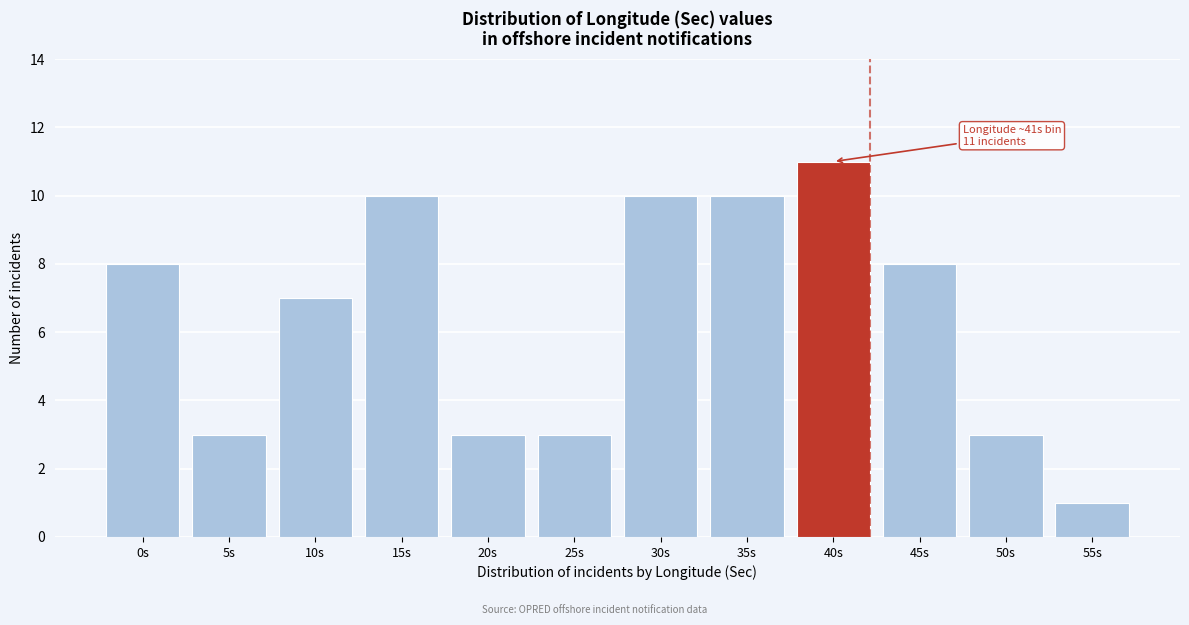

Reading left to right, what are all the values shown in this chart?

0s=8	5s=3	10s=7	15s=10	20s=3	25s=3	30s=10	35s=10	40s=11	45s=8	50s=3	55s=1